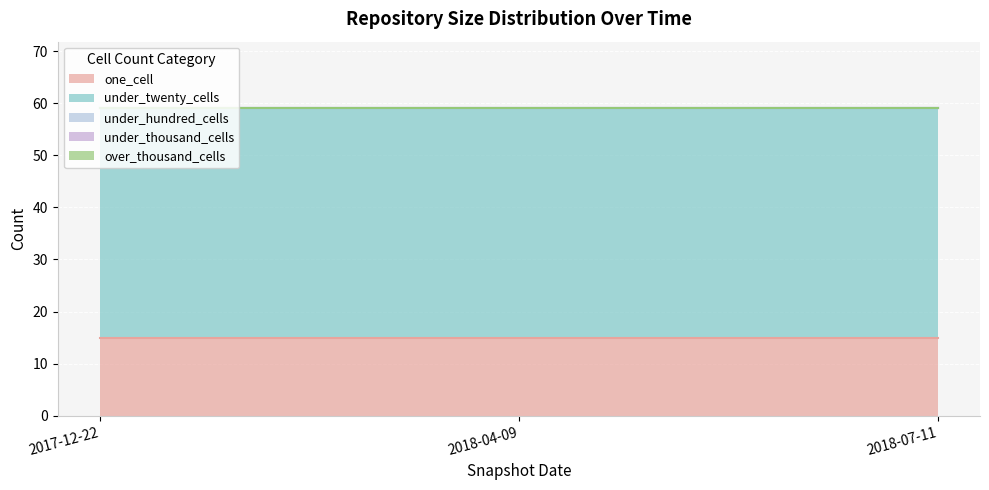

What is the value of the one_cell point at the 1st from the left?

15